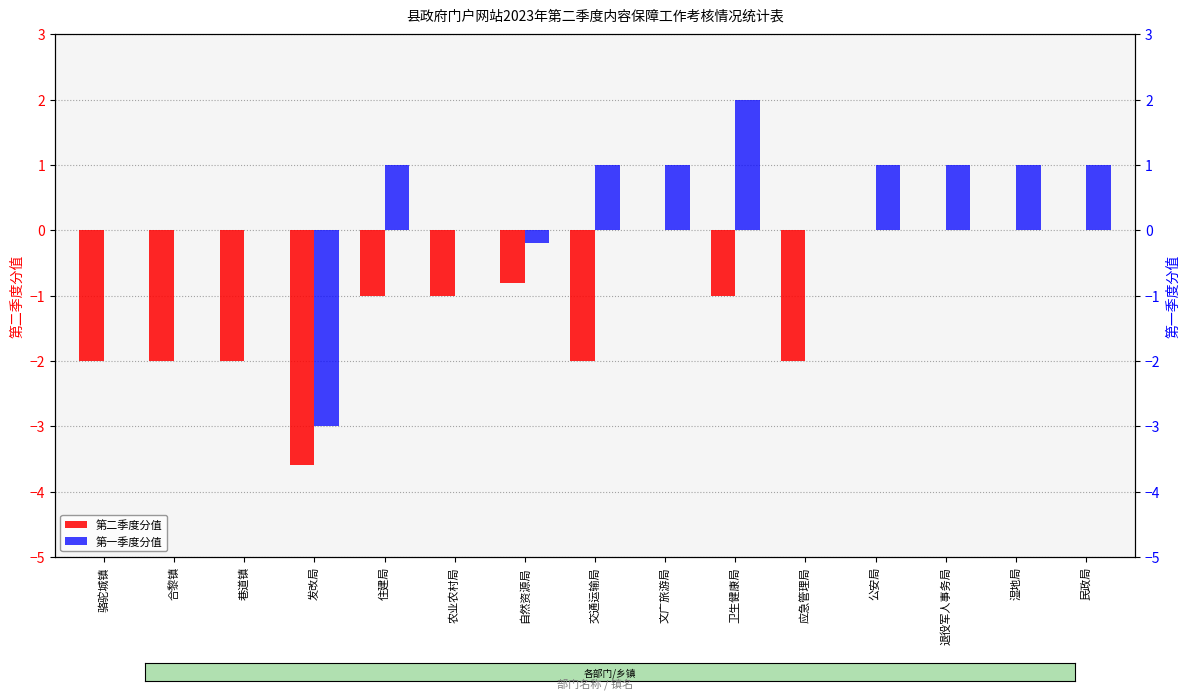

How many bars are there in total?

30